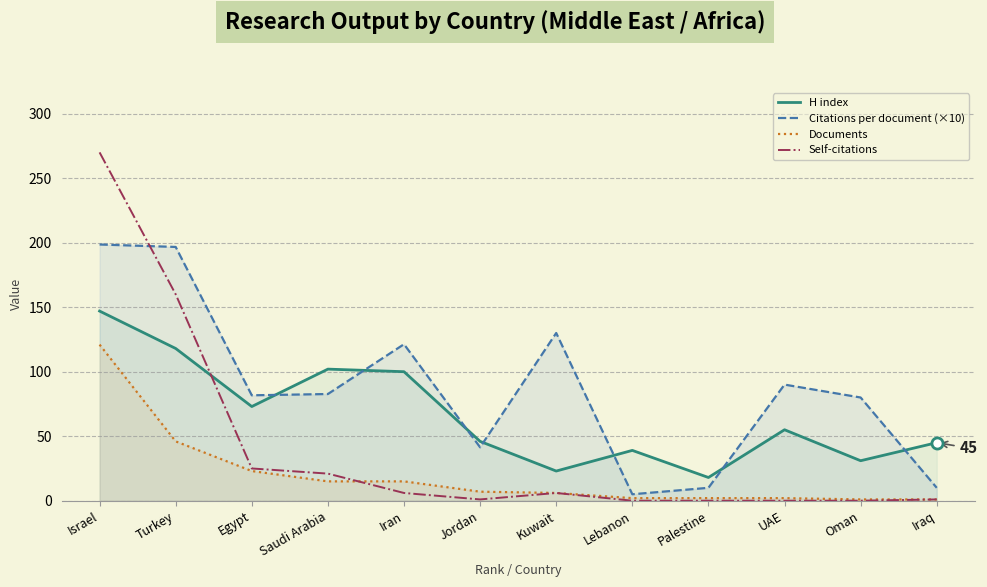

At Israel, list the series in order from smallest to largest.

Documents, H index, Citations per document (×10), Self-citations